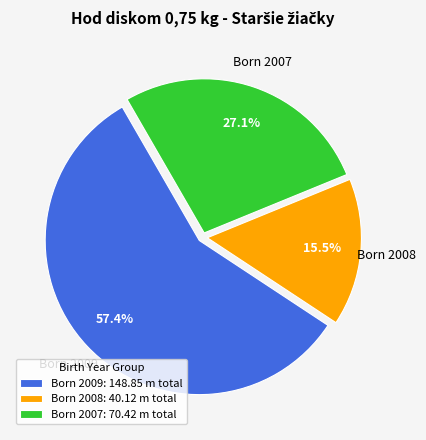

Which category has the smallest portion of the pie?

Born 2008: 40.12 m total